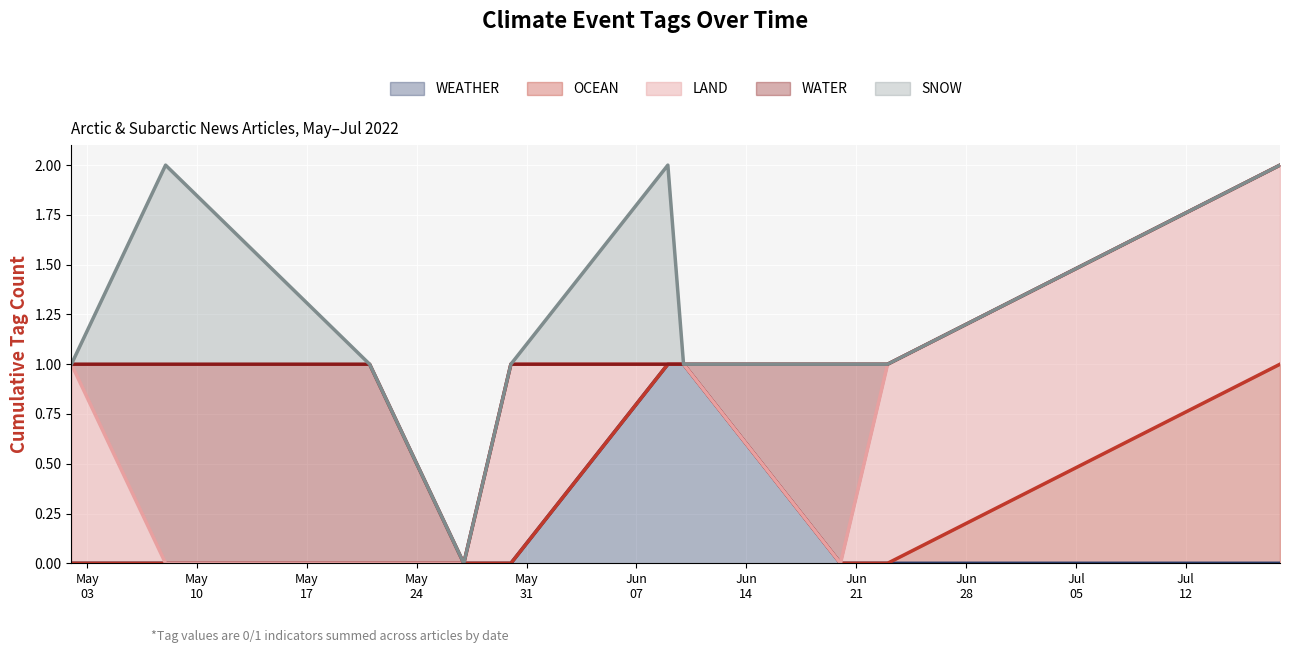

What is the total value across all series at 2022-06-10?

1